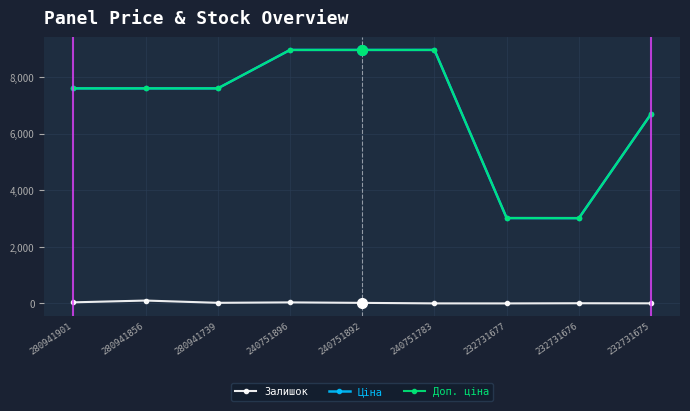

What is the minimum value for Ціна?

3017.6